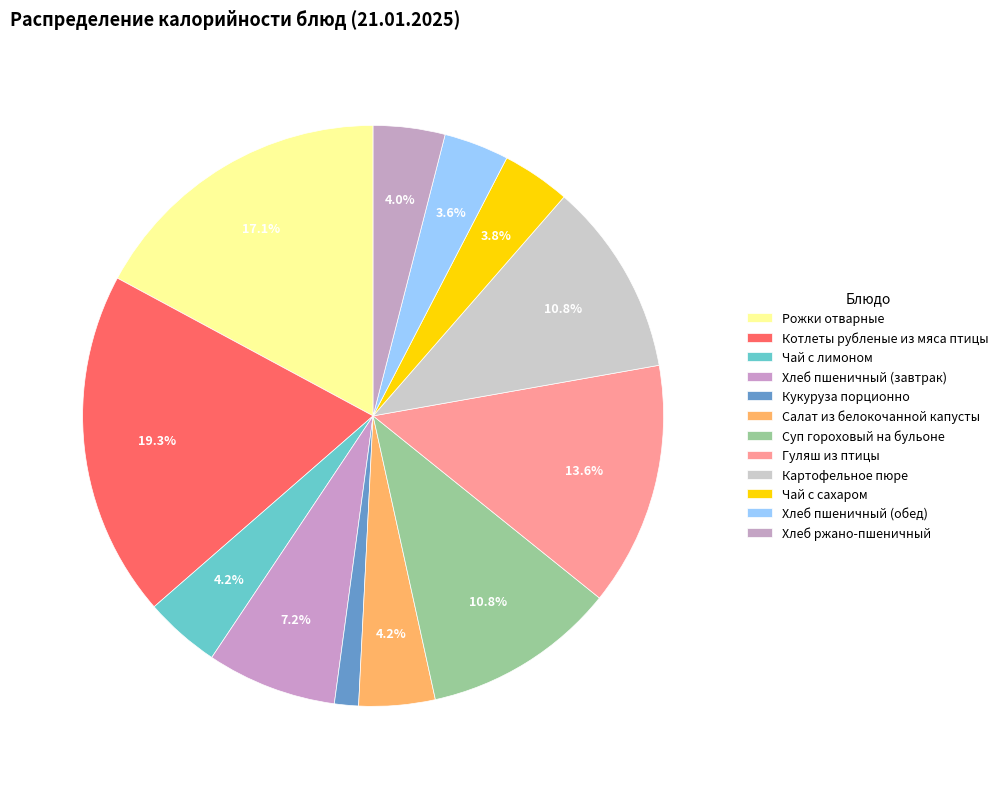

How many segments does this pie chart have?

12